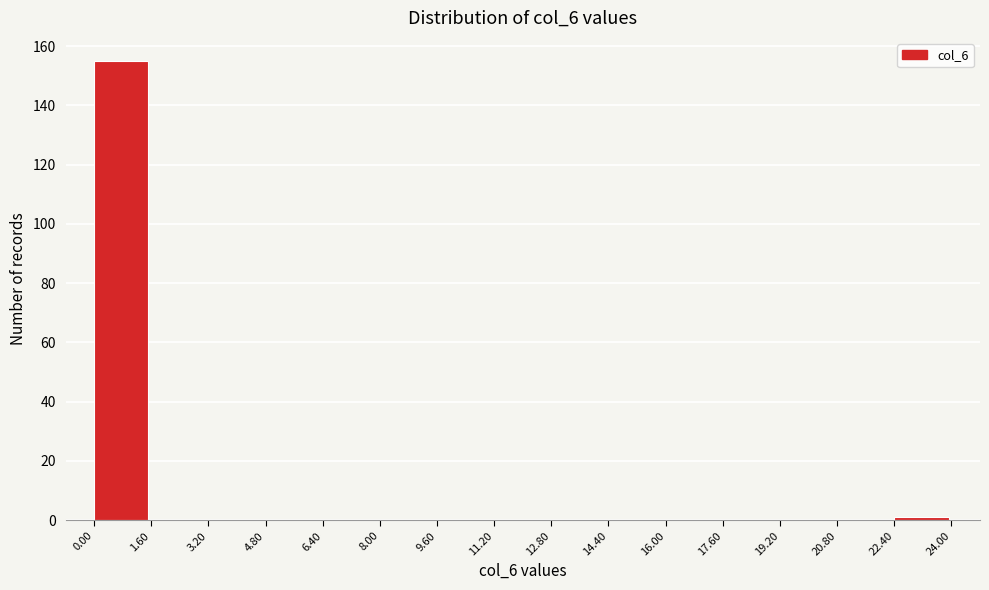

How tall is the bar that spans 0.00 to 1.60 on the x-axis? The values are not printed on the chart, so give them approximately, as read against the axis.

156